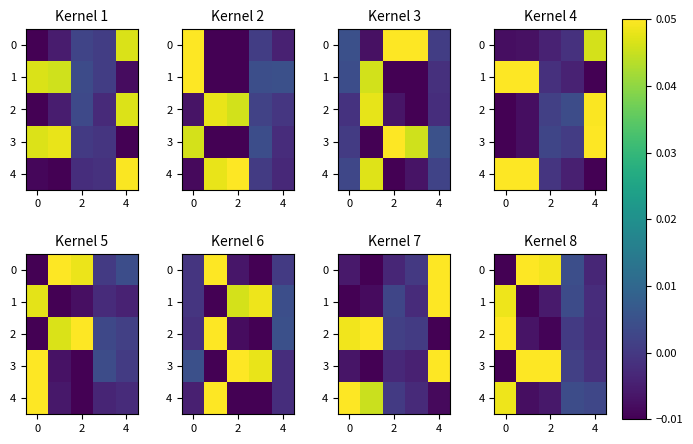

At how many categories does at least one series exceed 0?

5